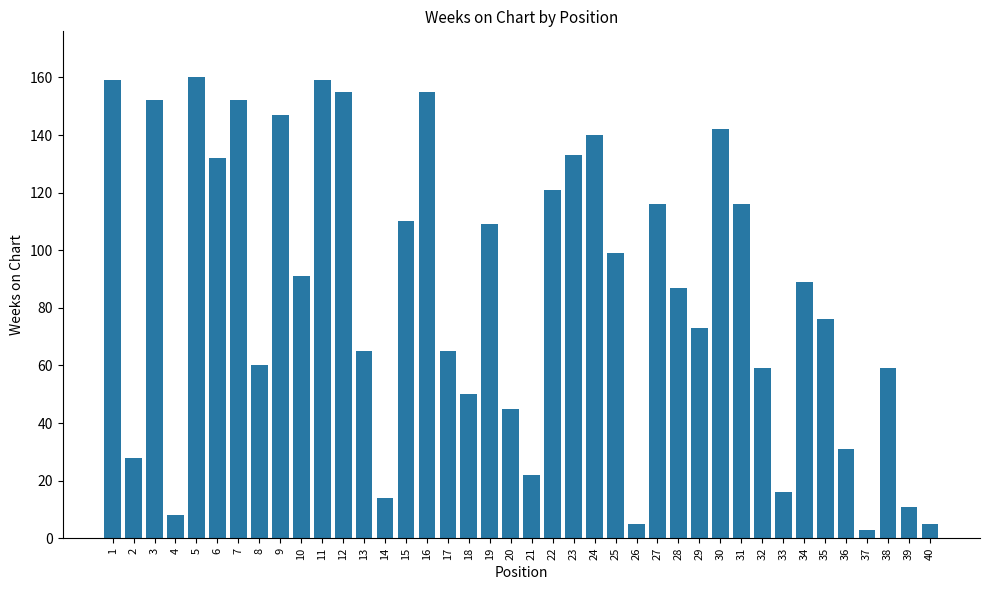

Reading right to left, transcribe all the data shown in this chart.

5	11	59	3	31	76	89	16	59	116	142	73	87	116	5	99	140	133	121	22	45	109	50	65	155	110	14	65	155	159	91	147	60	152	132	160	8	152	28	159